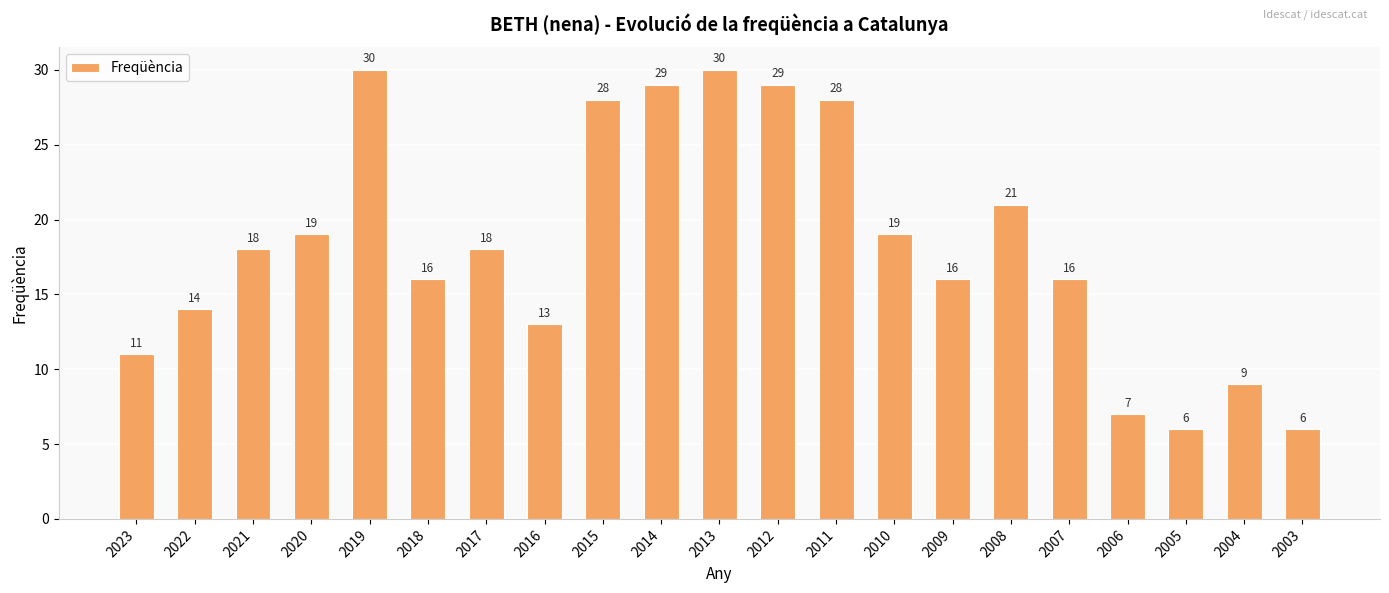

Is it true that the value at 2013 is 44?

False